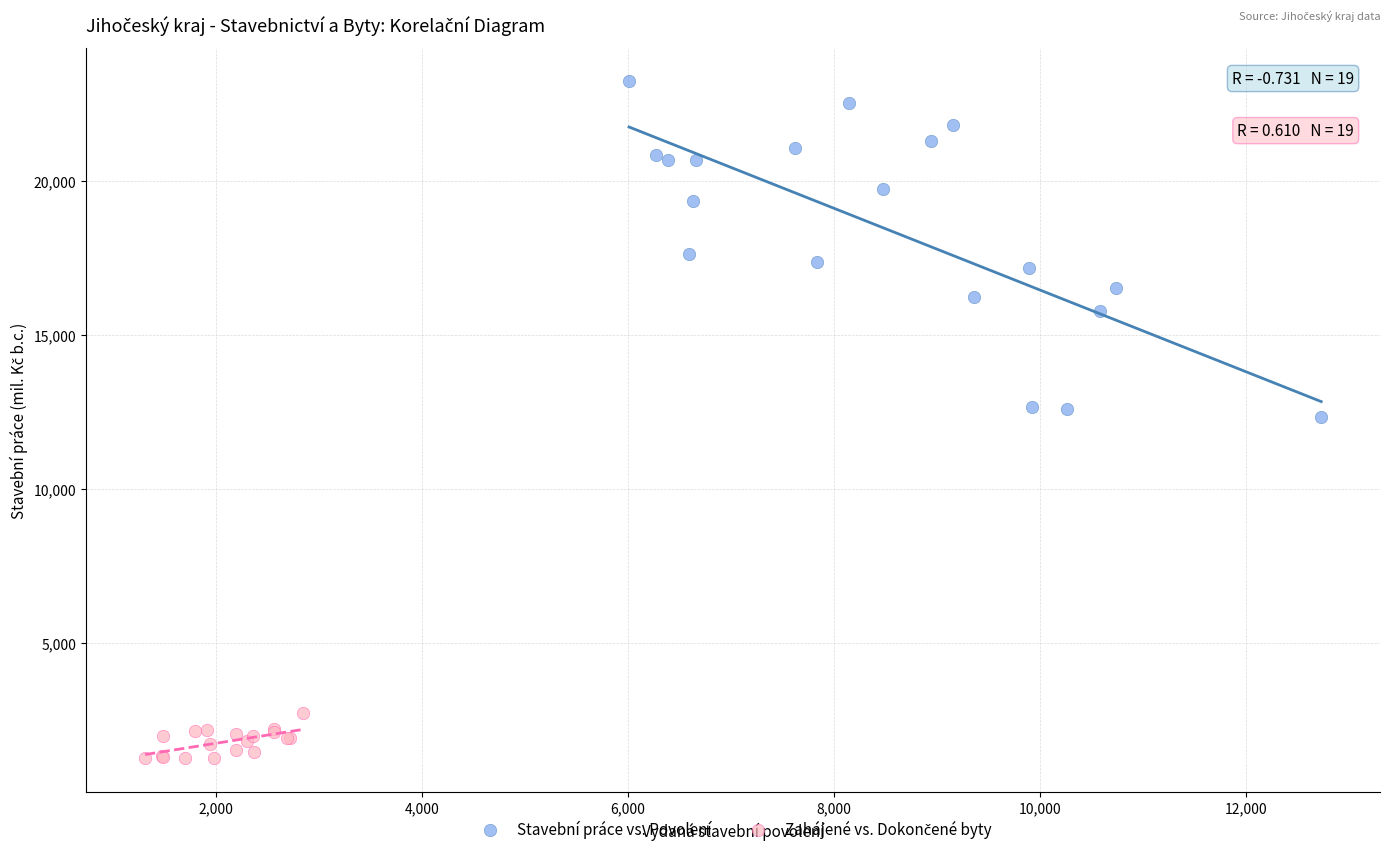

Which series has the largest Y range (max minus min)?

Stavební práce vs. Povolení